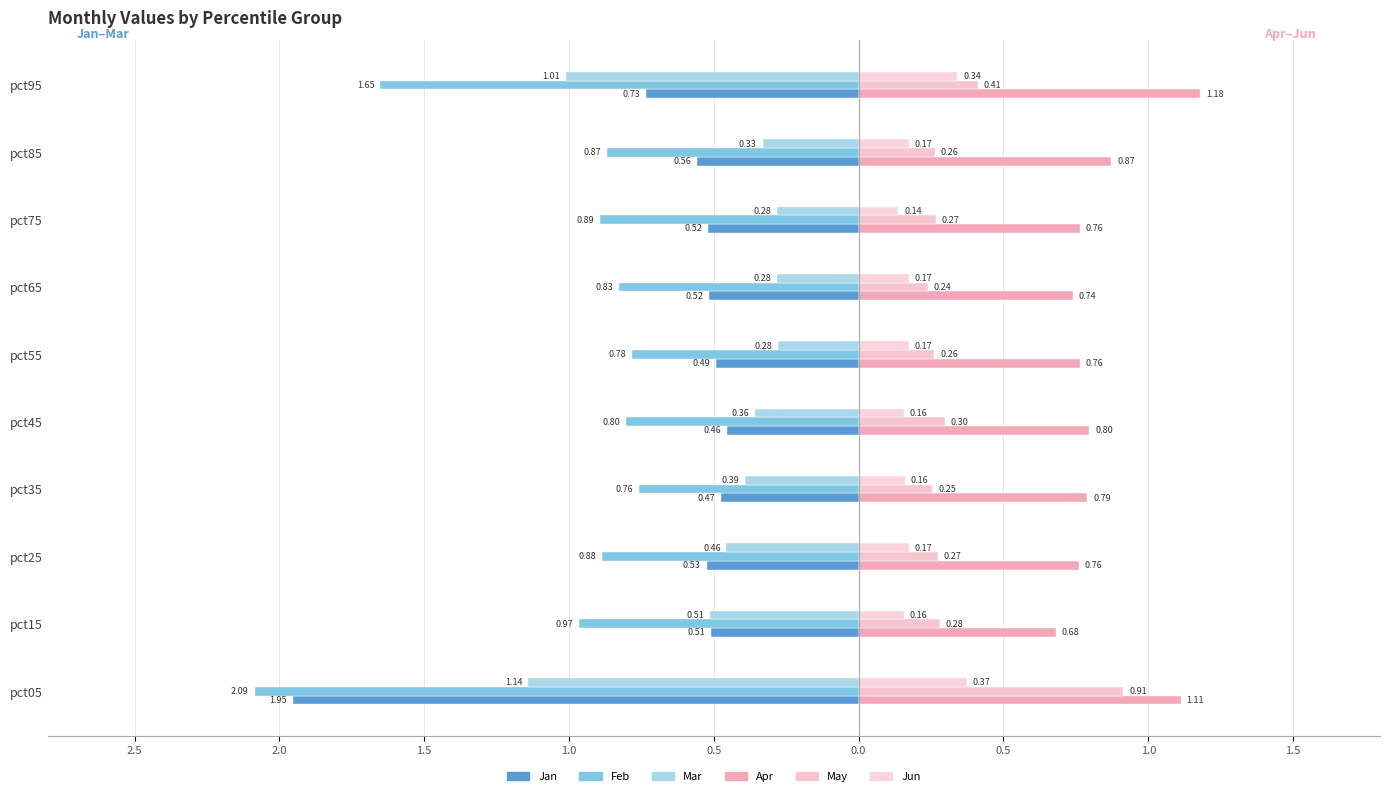

How many groups of bars are there?

10